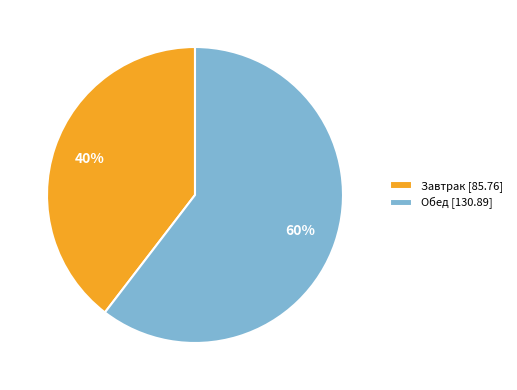

How many slices are in this pie chart?

2